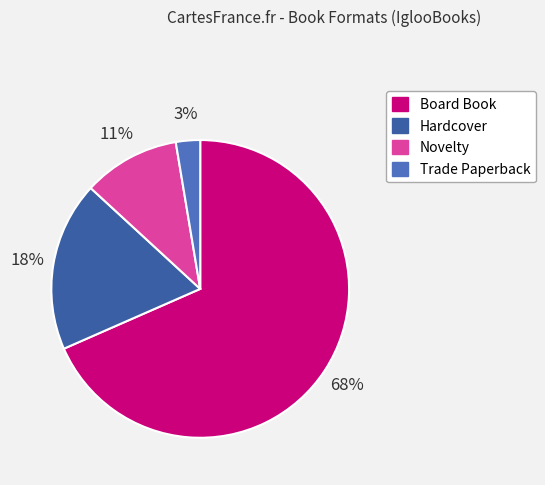

What percentage do Hardcover and Trade Paperback together represent?

21.1%